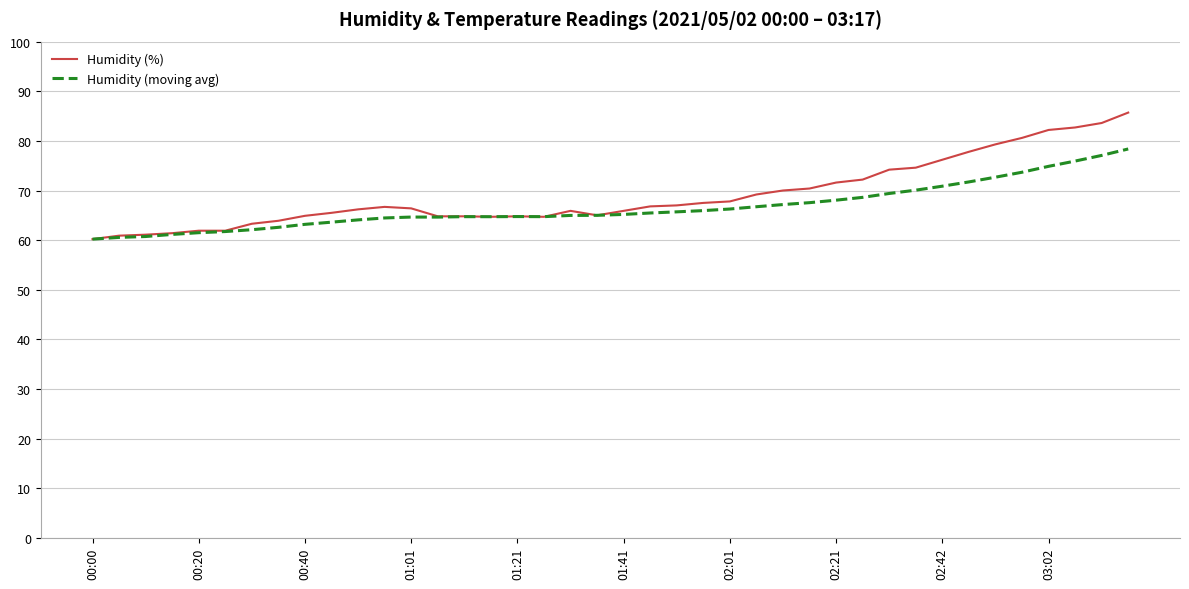

What is the average value of the Humidity (moving avg) series?

66.6